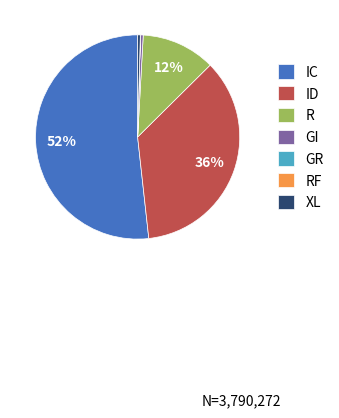

Is the sum of GI and XL greater than half?

No